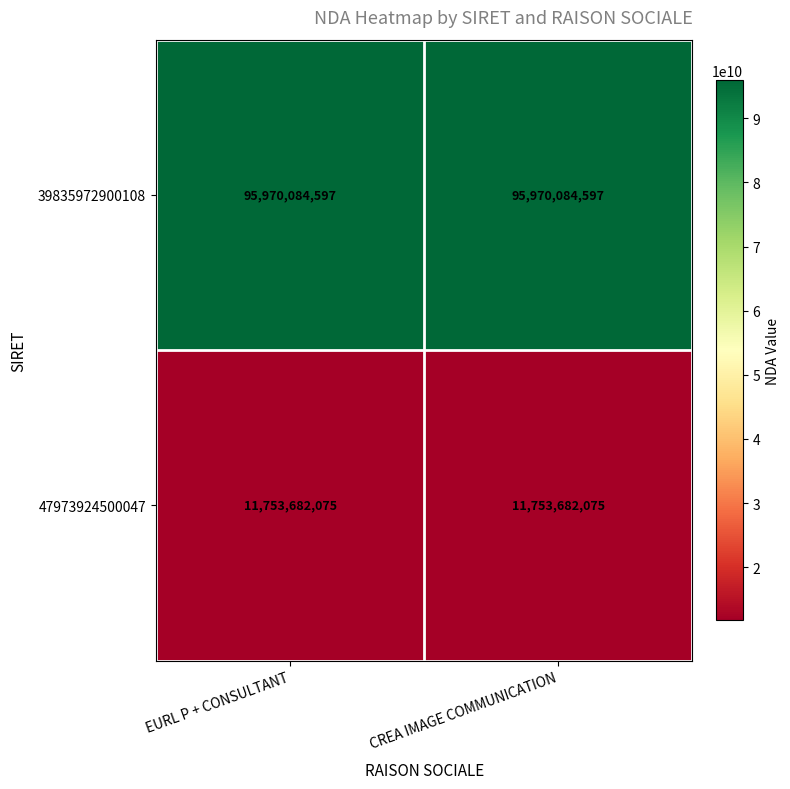

What is the maximum value shown in the chart?

95970084597